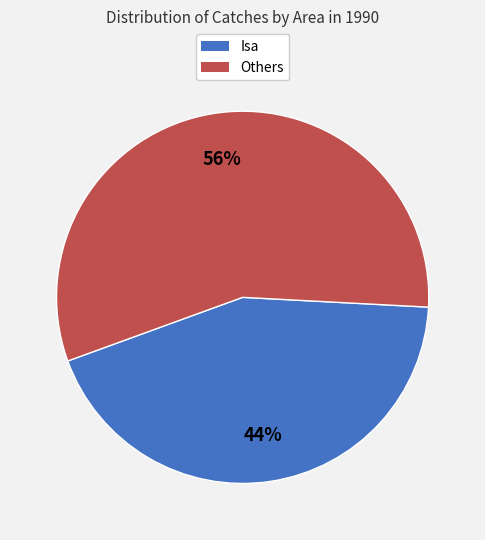

Is there any slice that represents more than half of the pie?

Yes